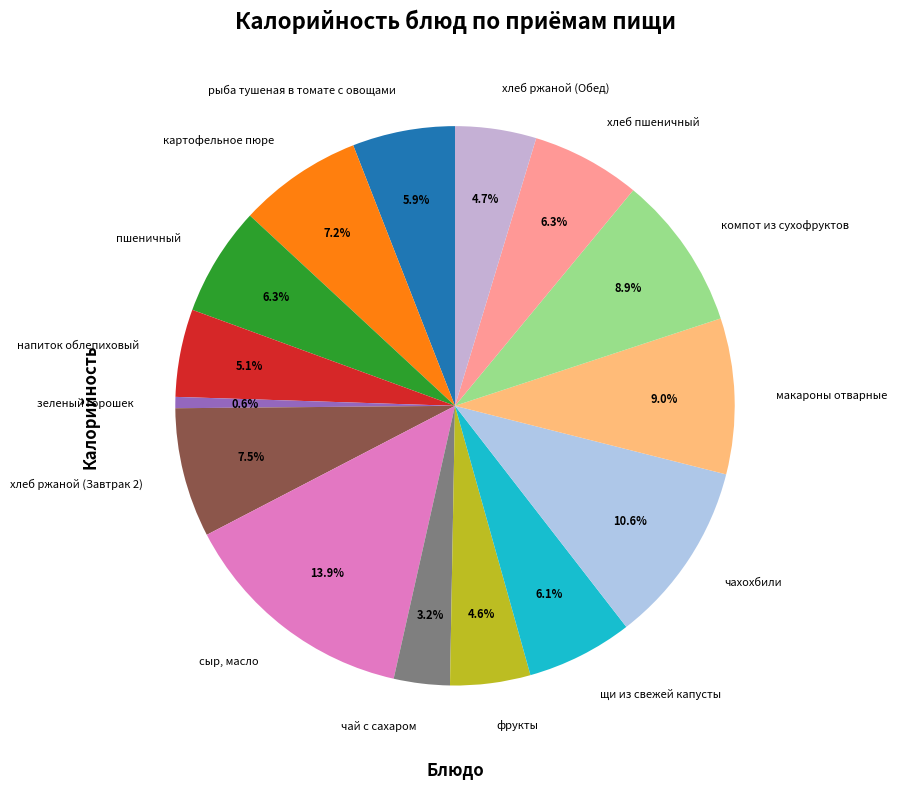

Does сыр, масло account for over 50% of the chart?

No